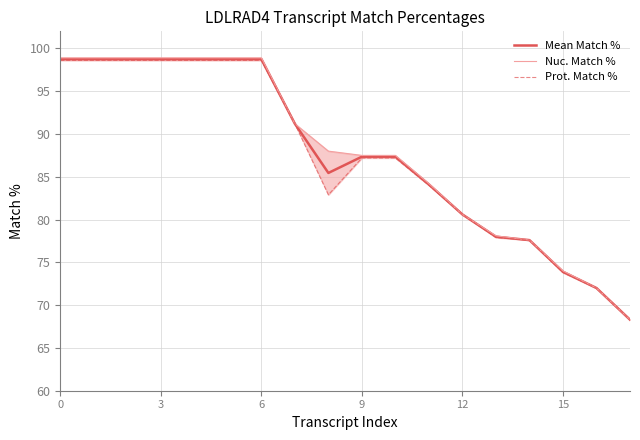

What is the highest value of the Mean Match % series?

98.8